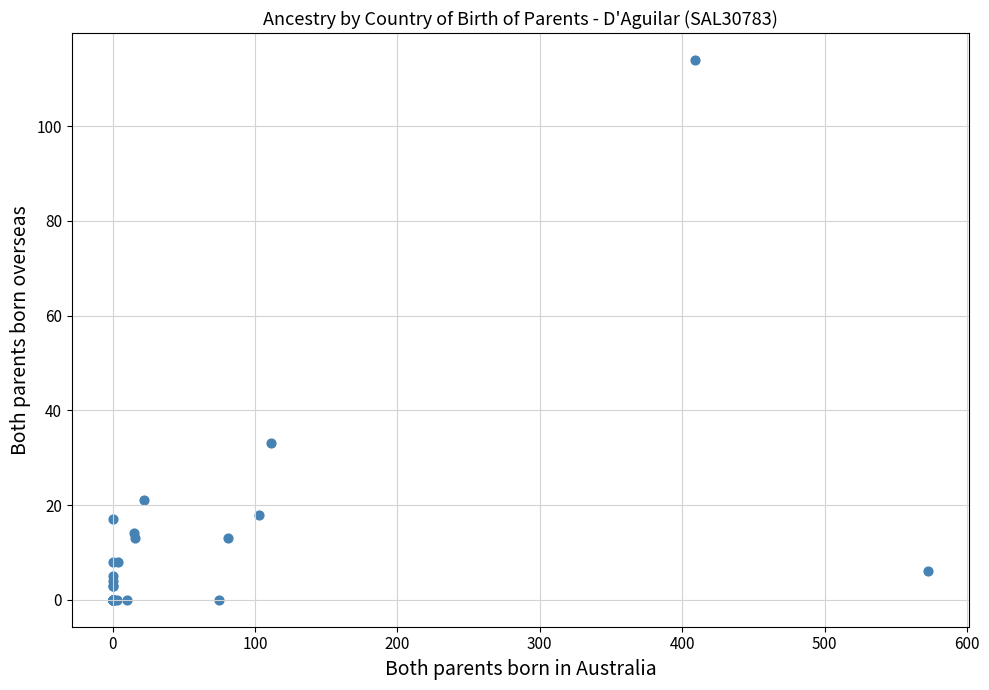

What Y value in the scatter plot is closest to 57?

33